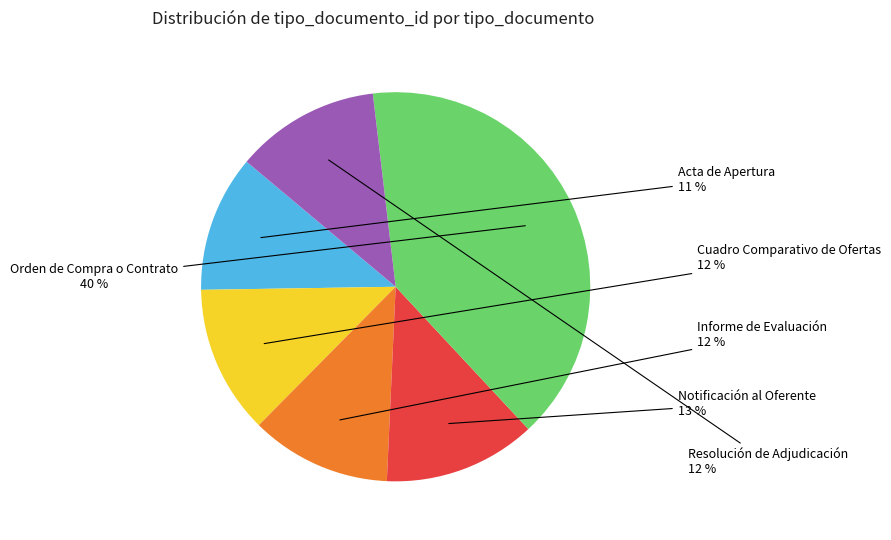

To the nearest percent, what portion does Acta de Apertura represent?

11%